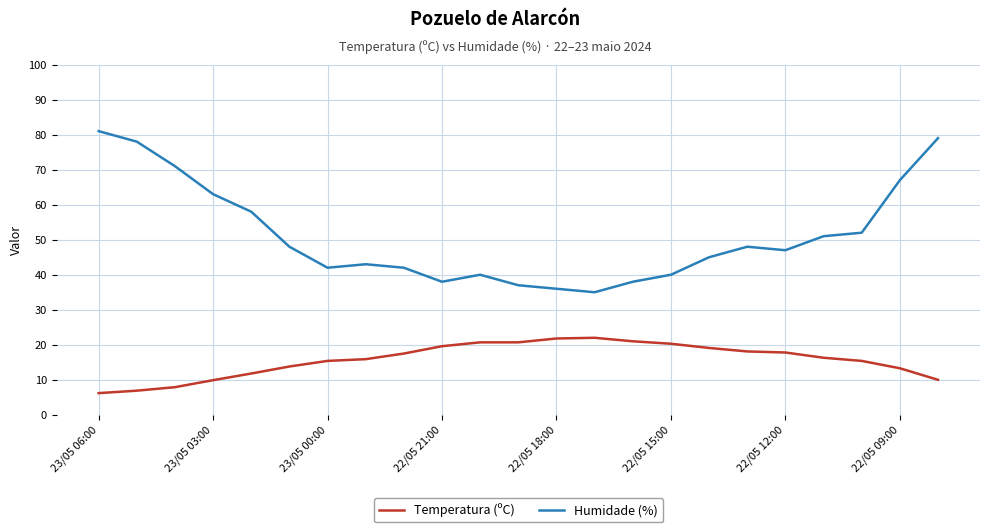

True or false: Humidade (%) and Temperatura (ºC) cross at least once.

False